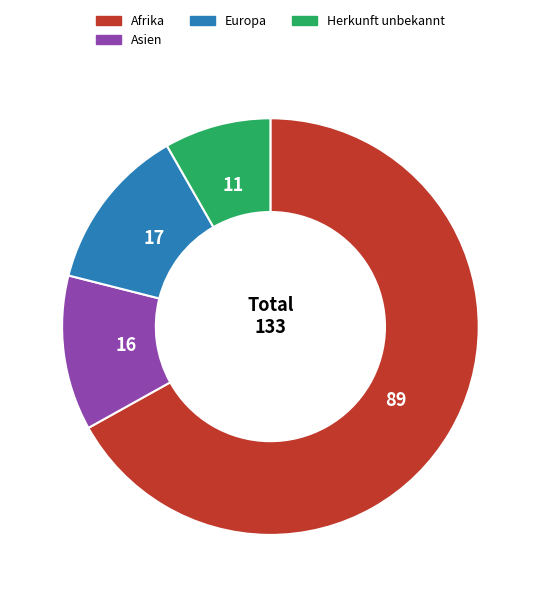

Is there a majority slice in this chart?

Yes